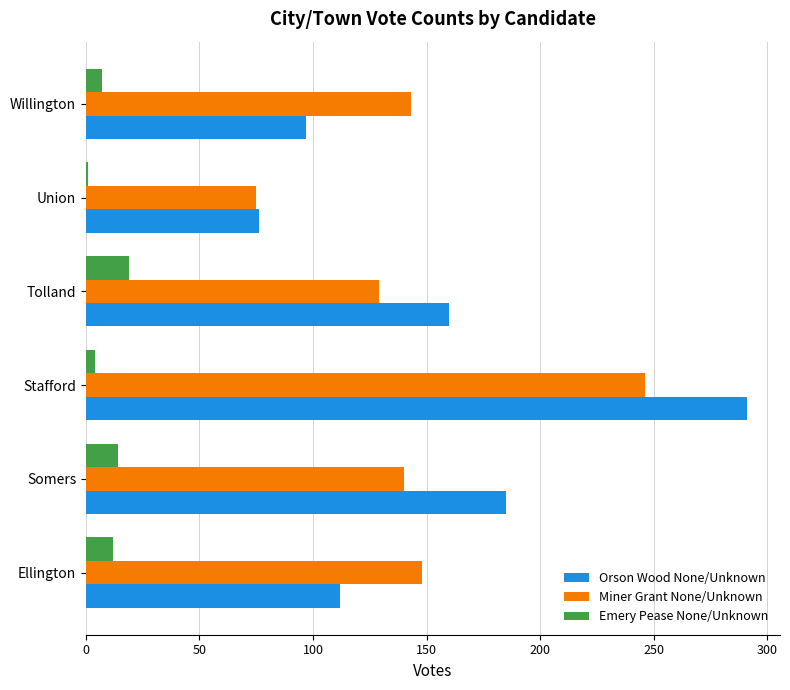

The value of Miner Grant None/Unknown at Tolland is 129. True or false?

True